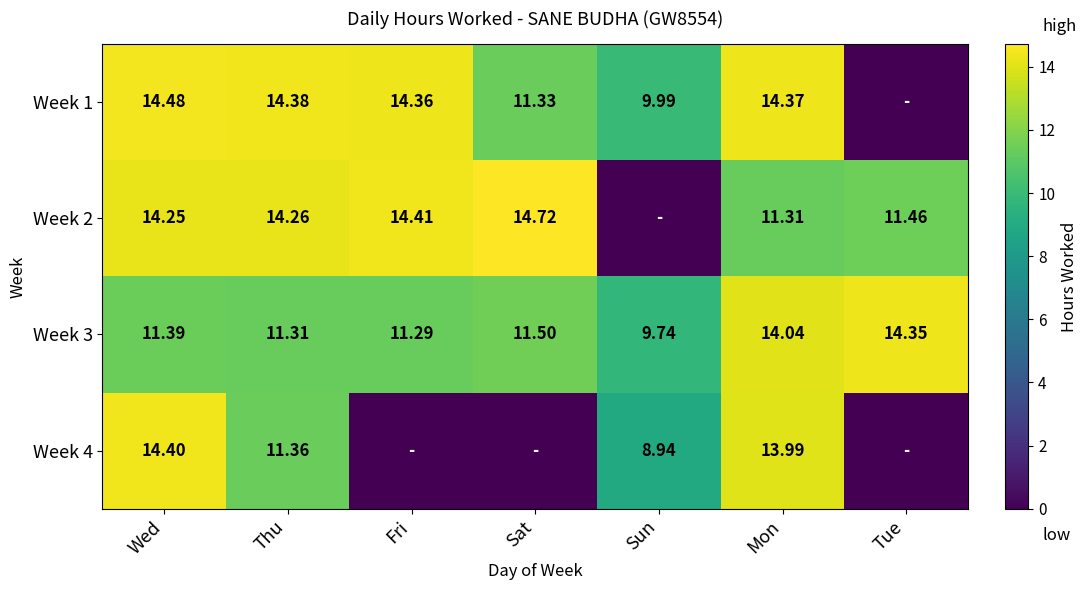

Rank the series at Mon from highest to lowest value.

Week 1, Week 3, Week 4, Week 2